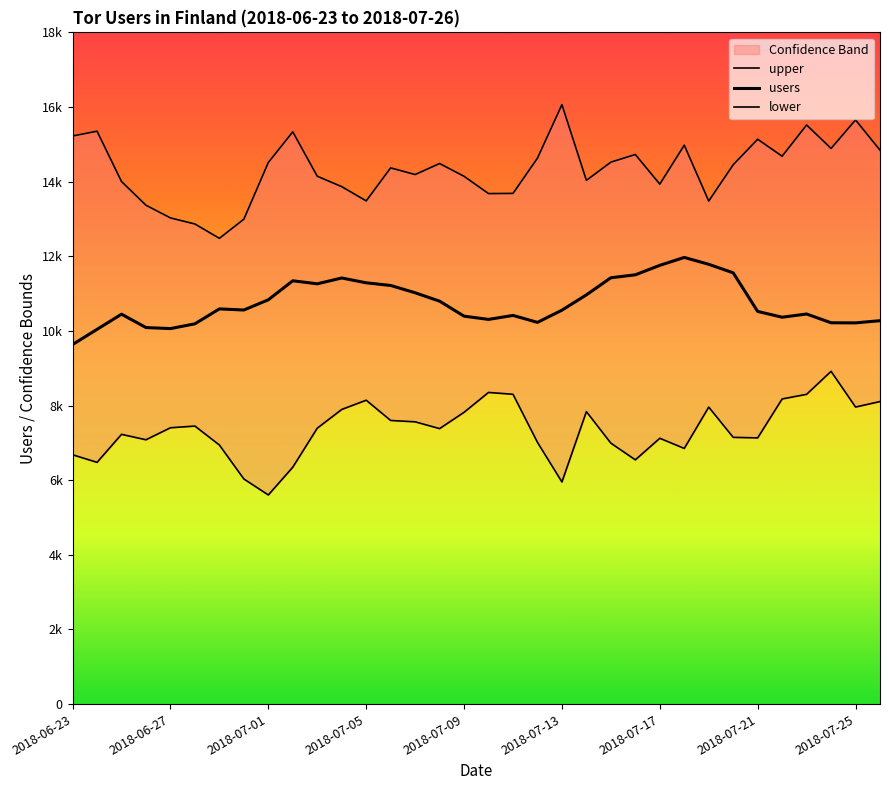

Is it true that lower equals 3984 at 22?

False